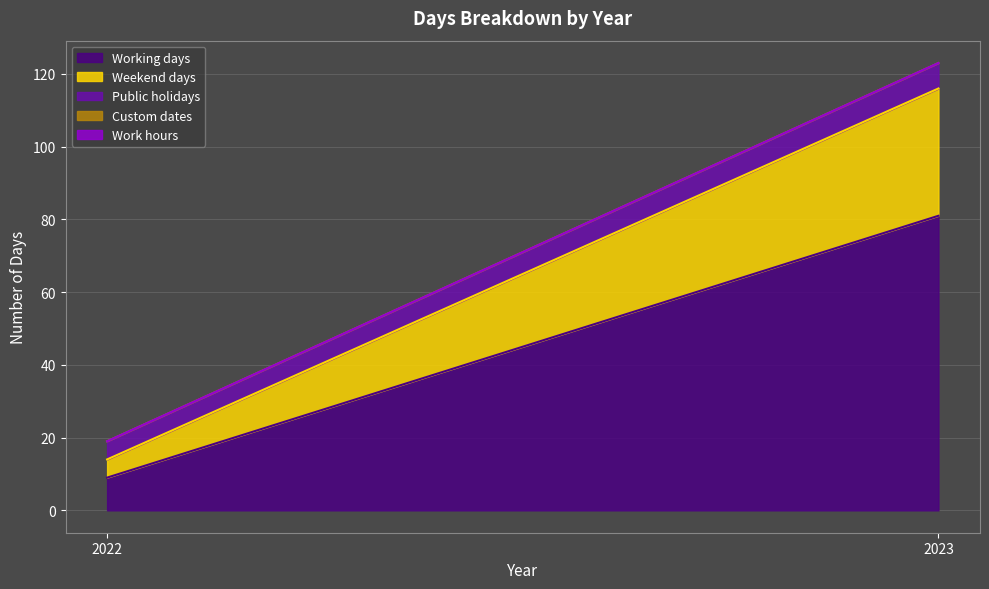

Which category has the highest value in the Custom dates series?

2022